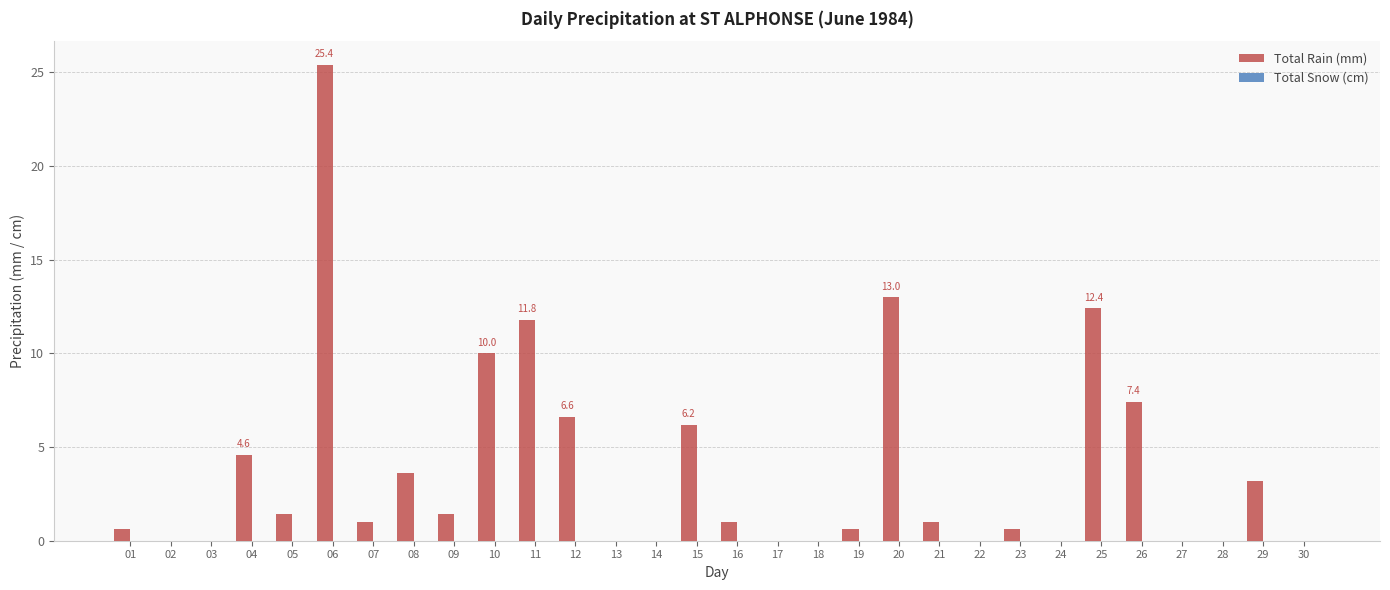

Read the value at 16.

1.0